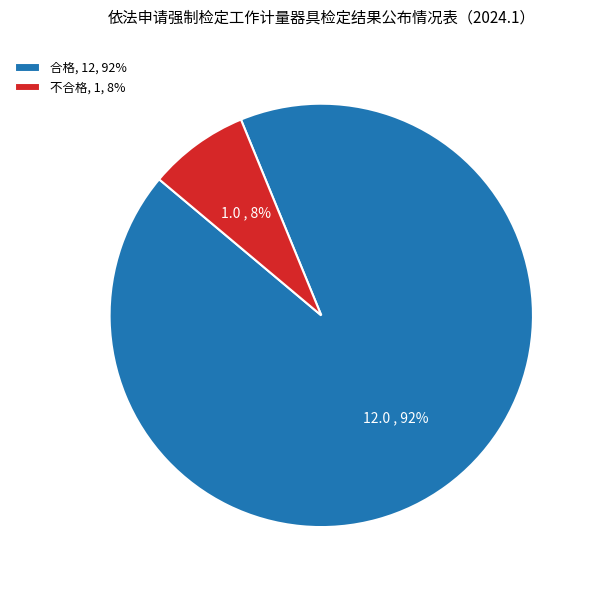

Is 合格 the majority of the pie?

Yes